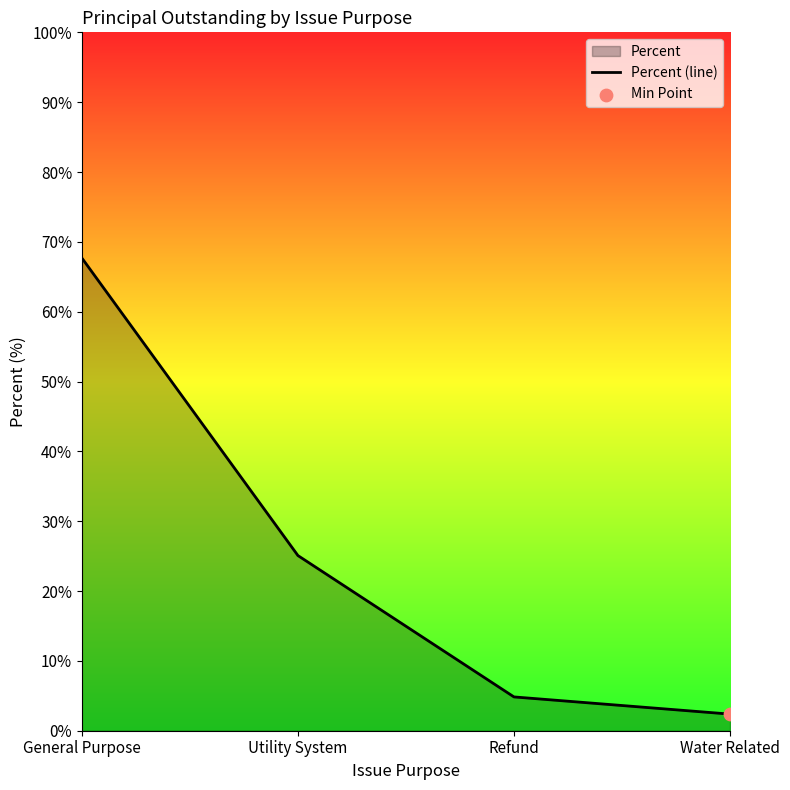

What is the change in value from General Purpose to Refund?

-62.8